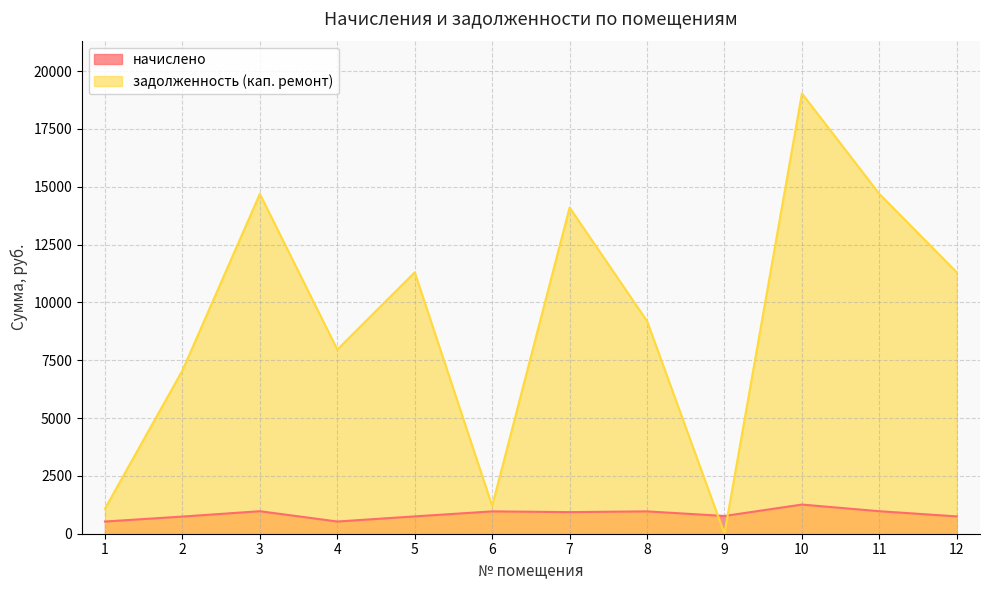

Where is the first local minimum for начислено?

4